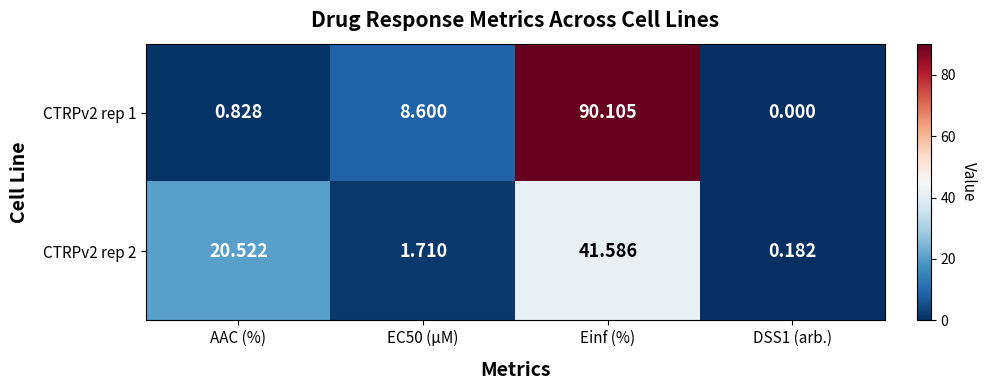

At which label does CTRPv2 rep 1 reach its peak?

Einf (%)